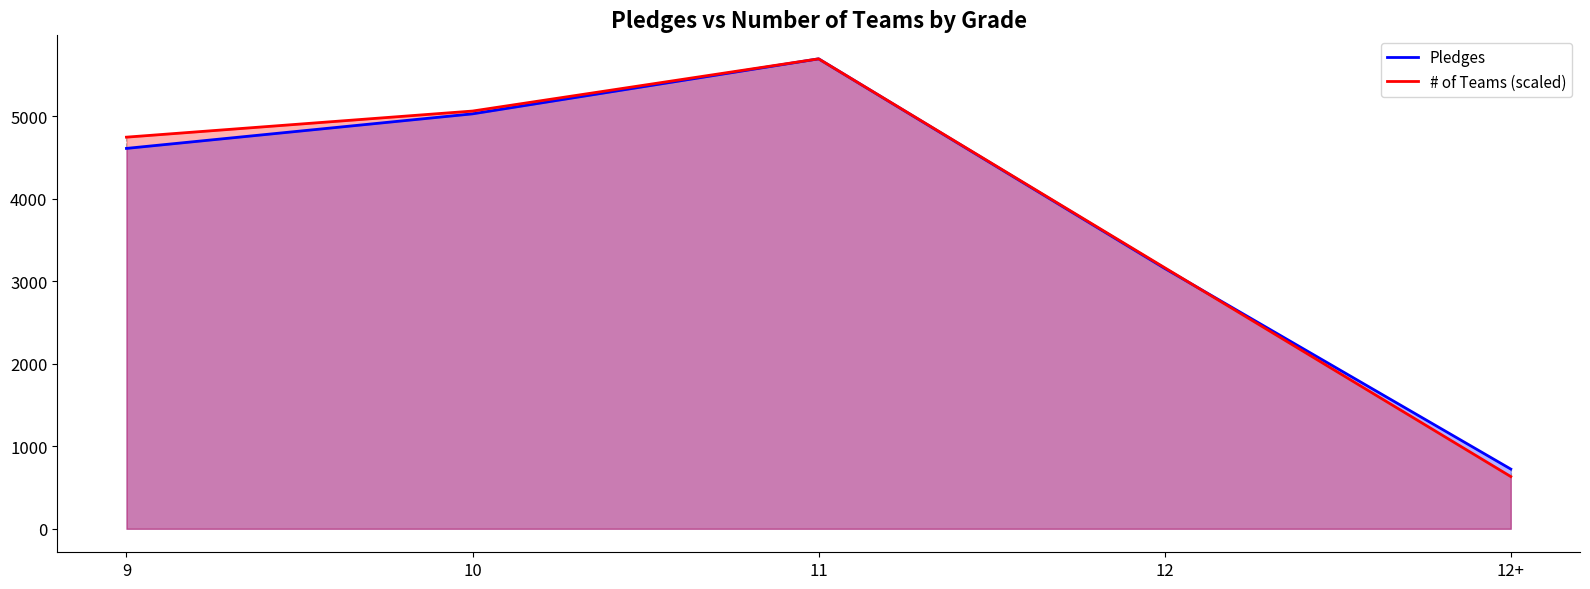

What is the value of the Pledges point at the 2nd from the left?

5031.0